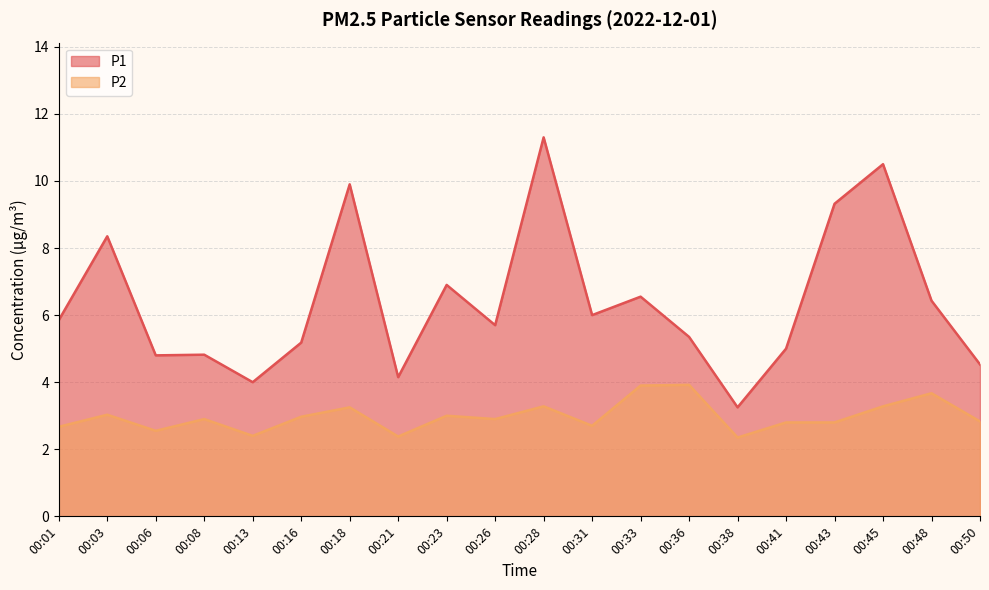

How many lines are shown in the chart?

2